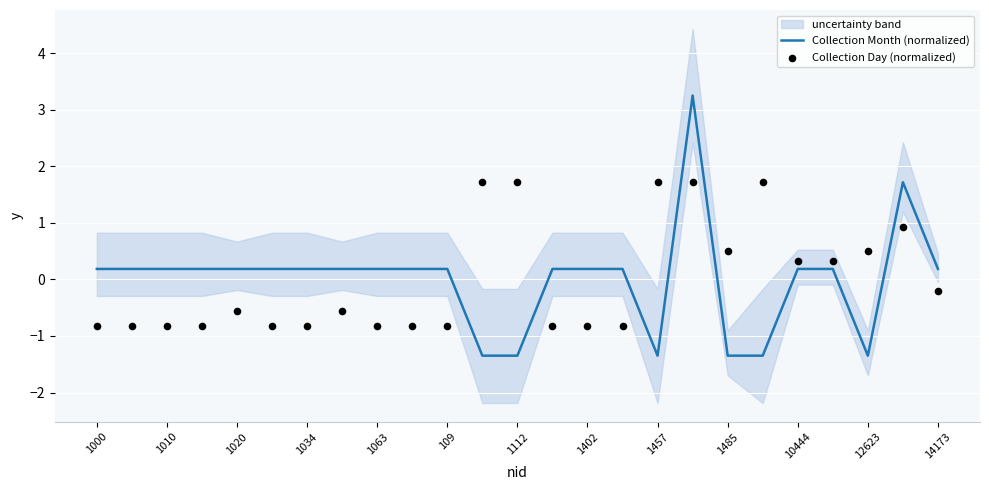

What are all the series names shown in the legend?

Collection Month (normalized), Collection Day (normalized)